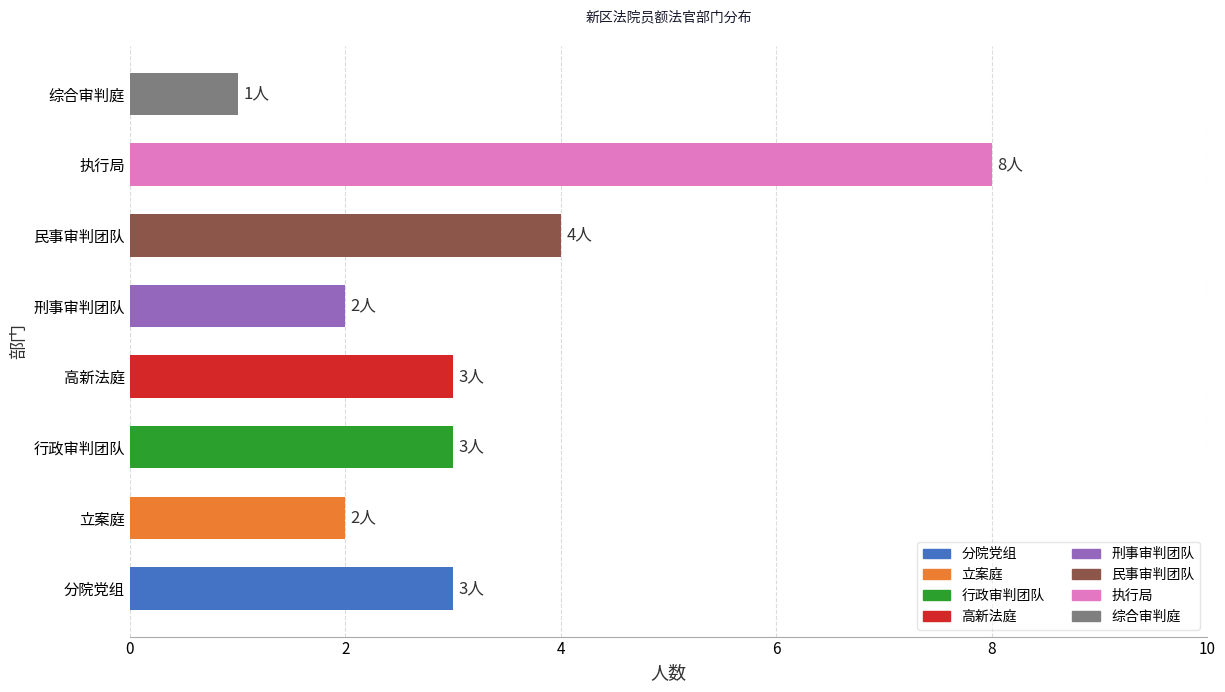

What is the greatest value displayed?

8